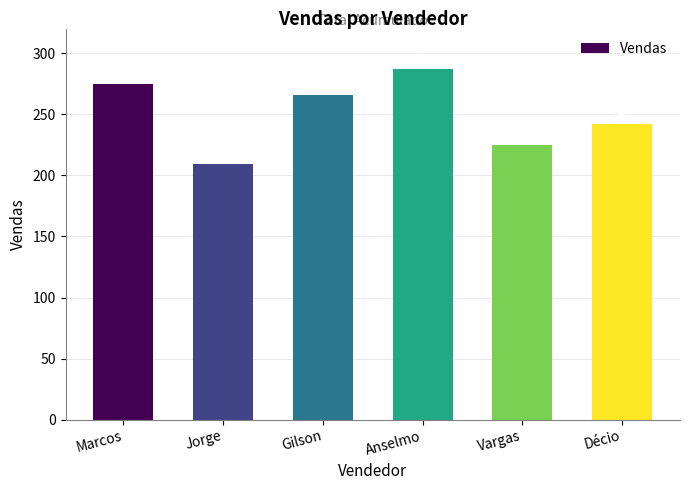

What is the difference between the second highest and minimum values?

66